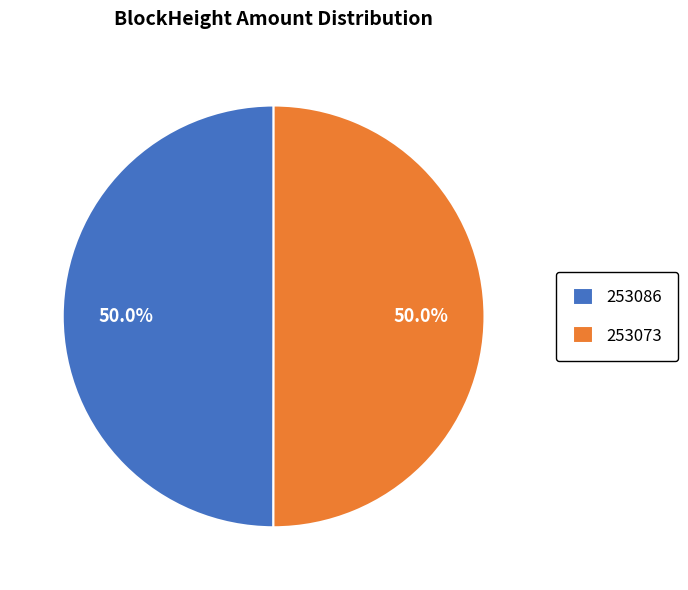

To the nearest percent, what is the average slice percentage?

50%